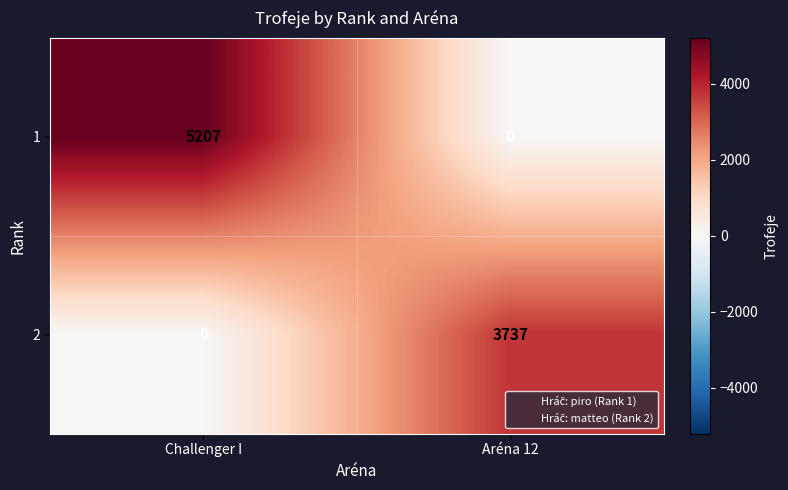

What value does the 2 series have at Aréna 12, to the nearest 100?

3700